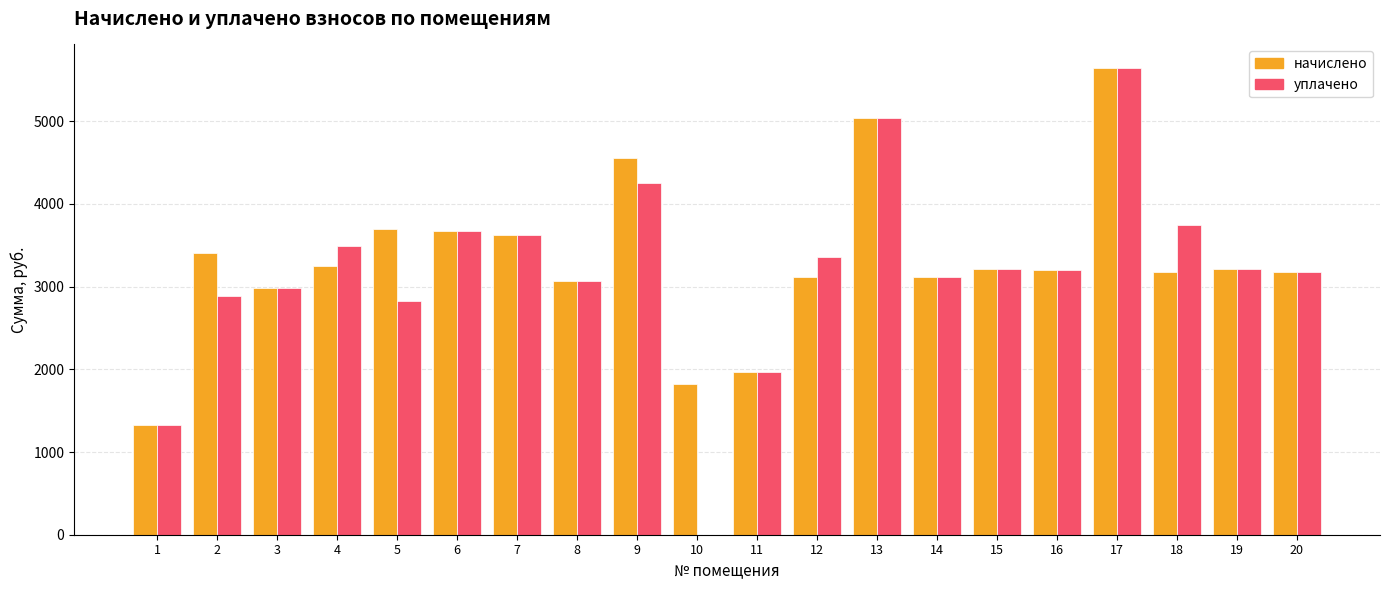

How many series are shown in this chart?

2